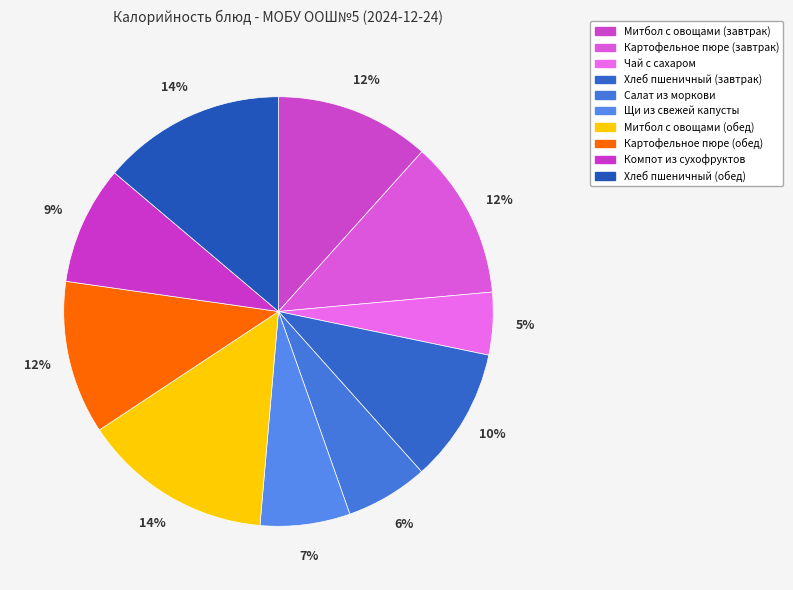

How much of the chart is everything except Щи из свежей капусты?

93.2%